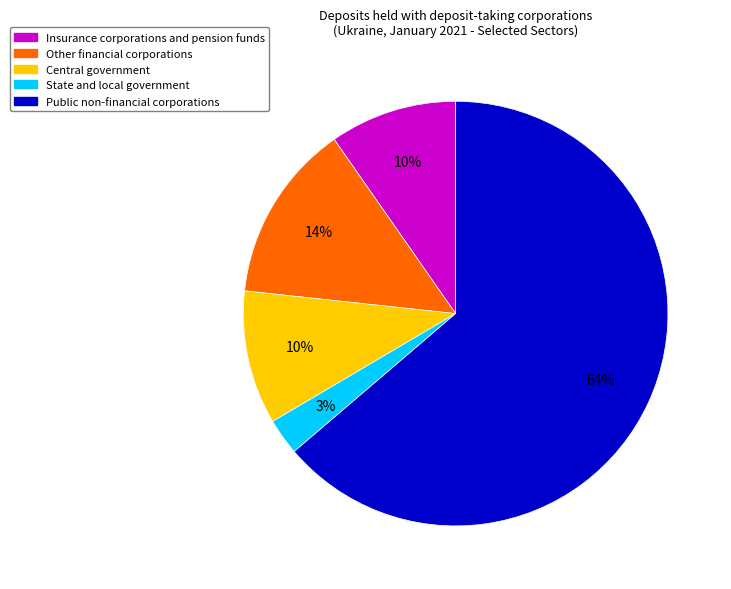

What is the smallest slice in the pie chart?

State and local government